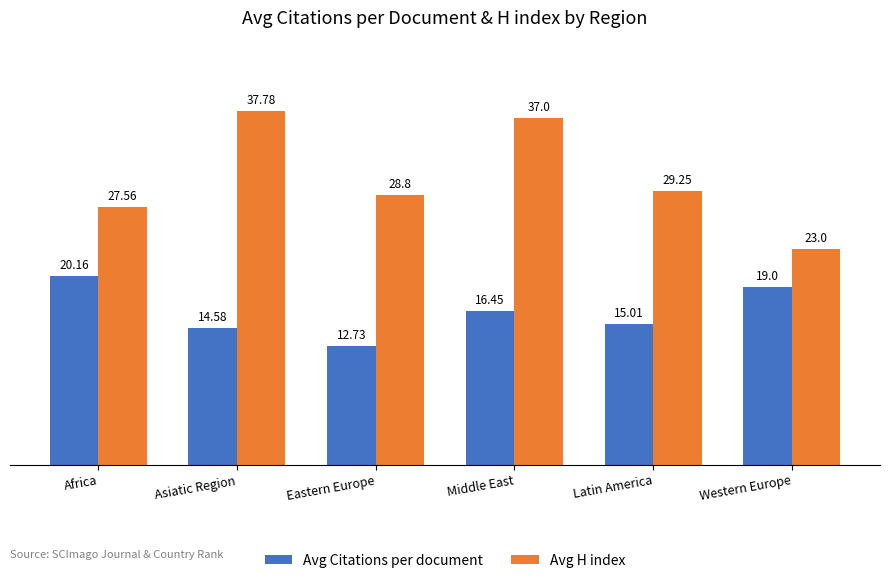

What is the difference between the highest and lowest values at Asiatic Region?

23.2